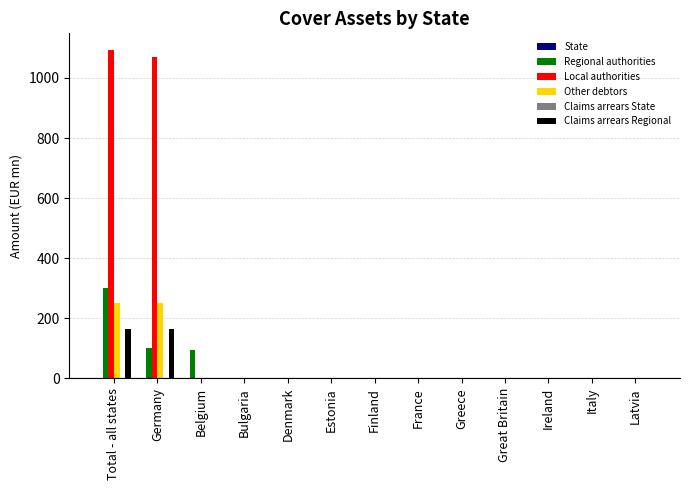

How many groups of bars are there?

13